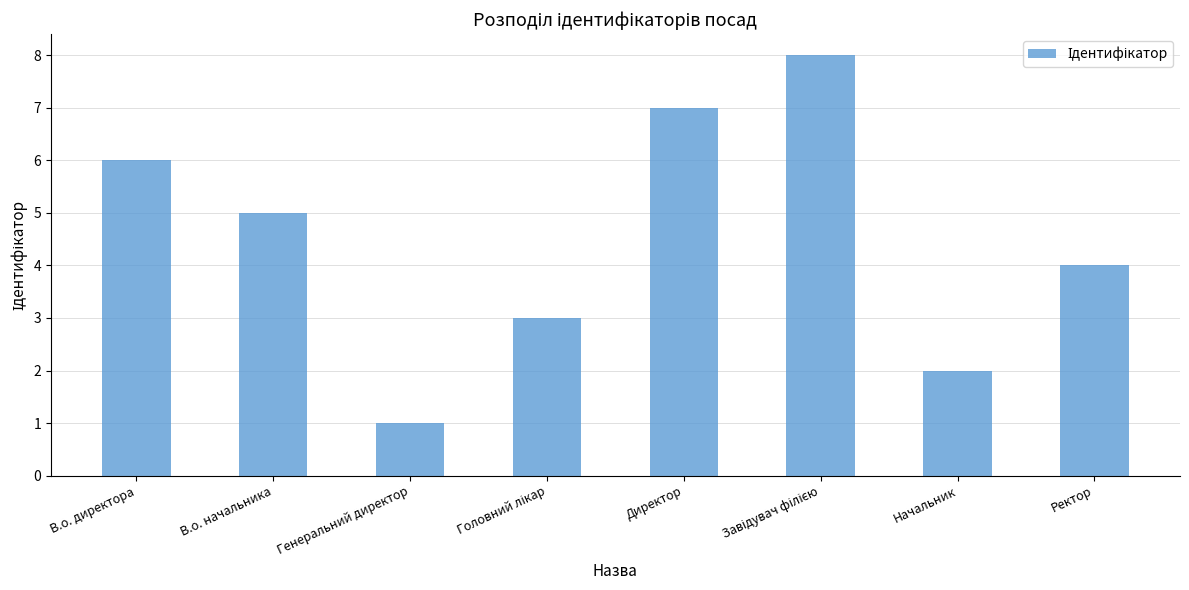

Does the chart contain stacked bars?

No